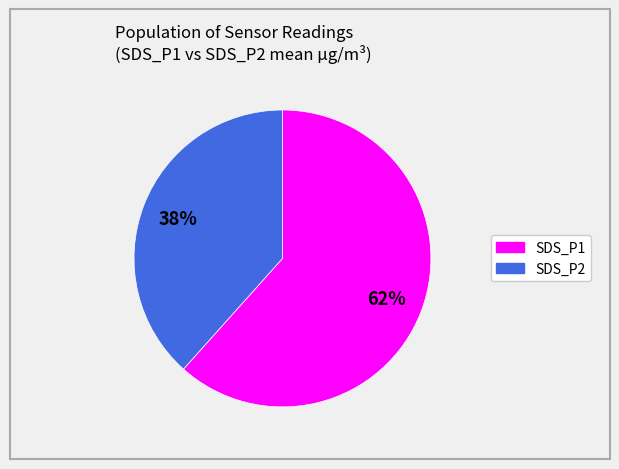

The SDS_P2 slice represents 46% of the pie. True or false?

False